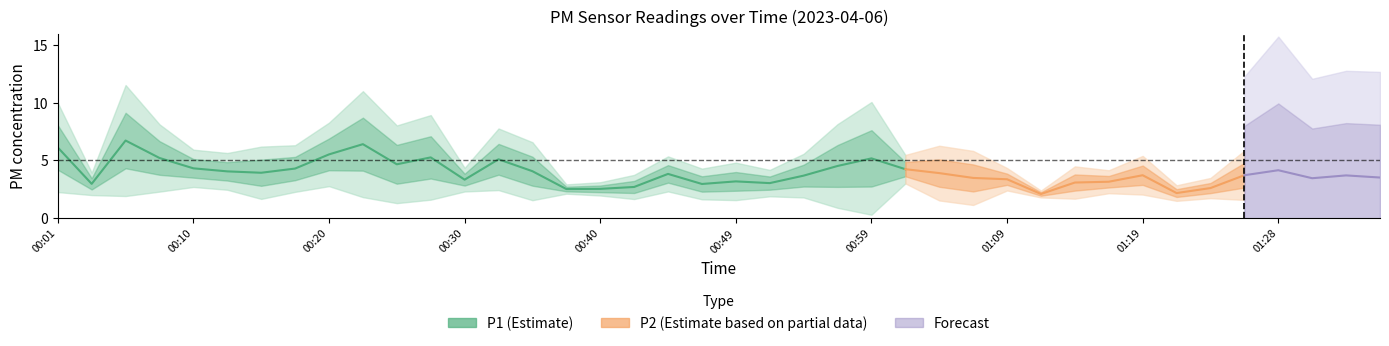

True or false: P2 and P1 cross at least once.

False